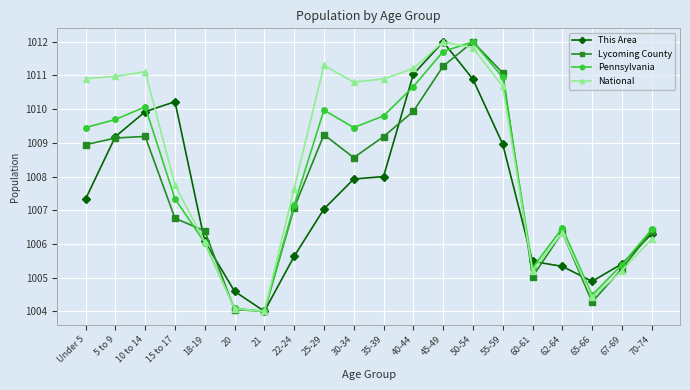

What is the value of the This Area point at the 12th from the left?

1011.0